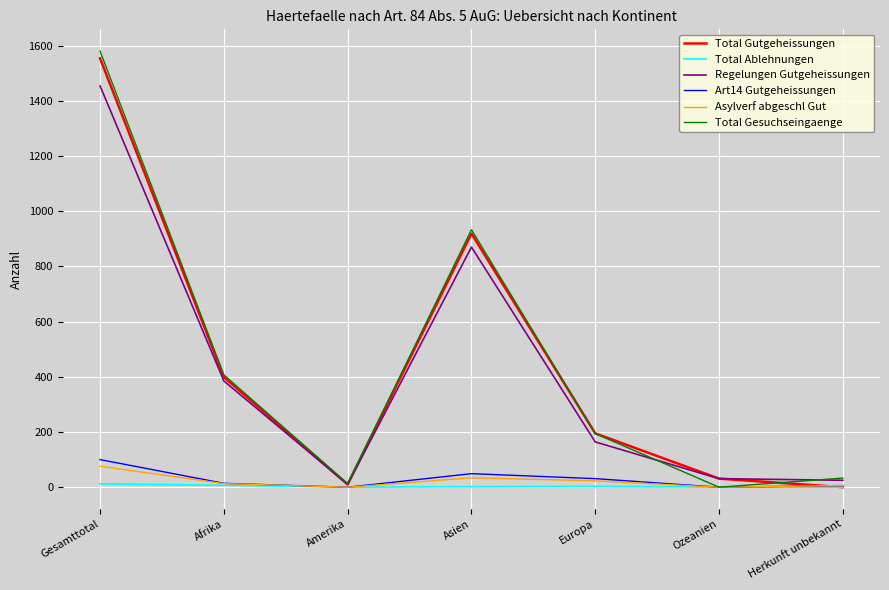

Between Amerika and Europa, which series saw the biggest shift?

Total Gutgeheissungen